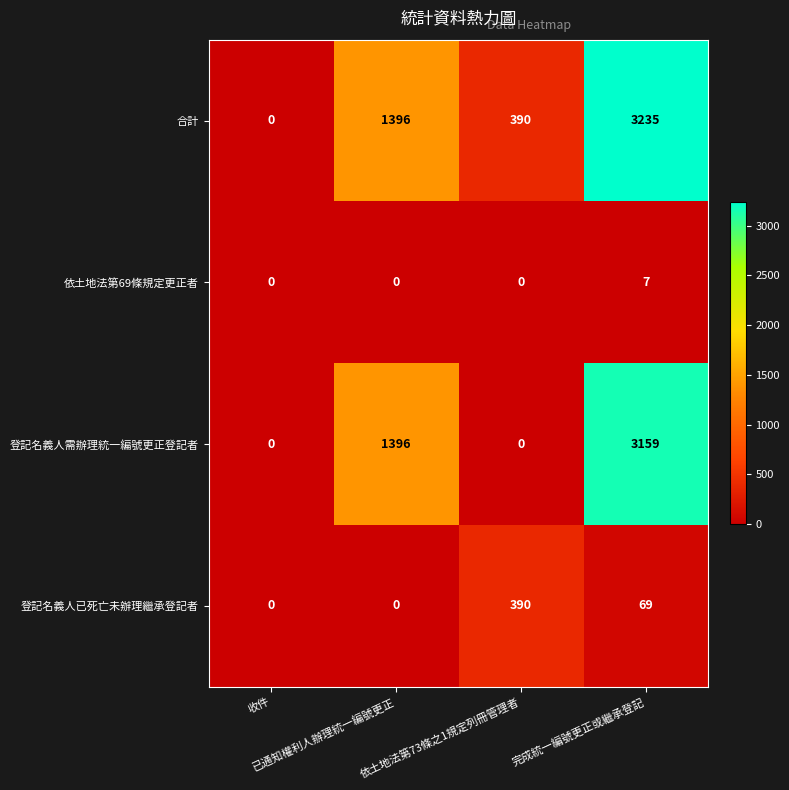

Count the number of data series in this chart.

4